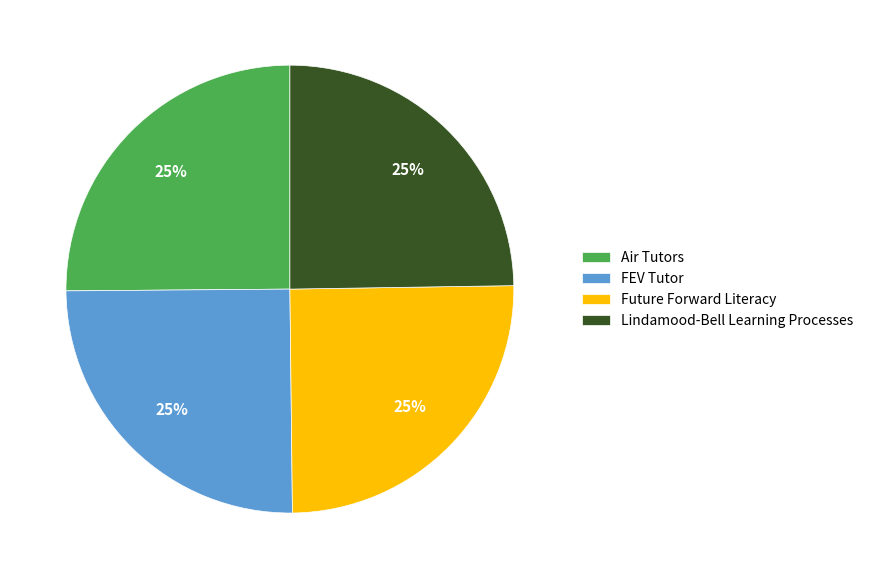

How many segments does this pie chart have?

4